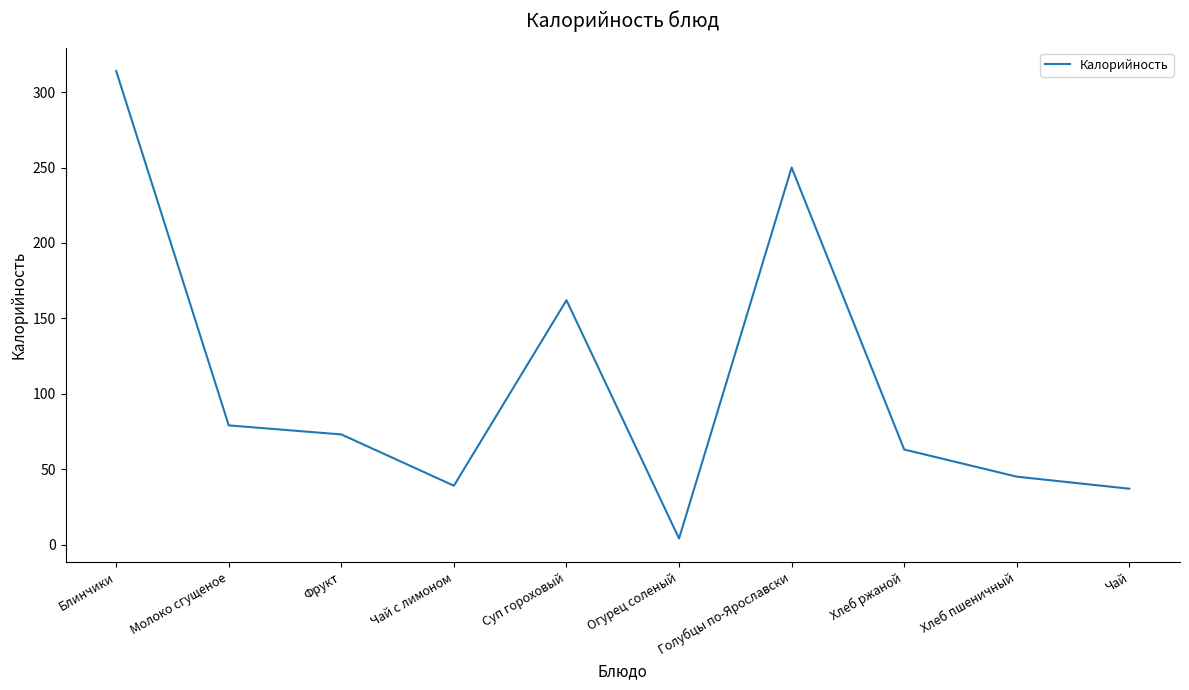

Between Огурец соленый and Хлеб пшеничный, which is larger?

Хлеб пшеничный